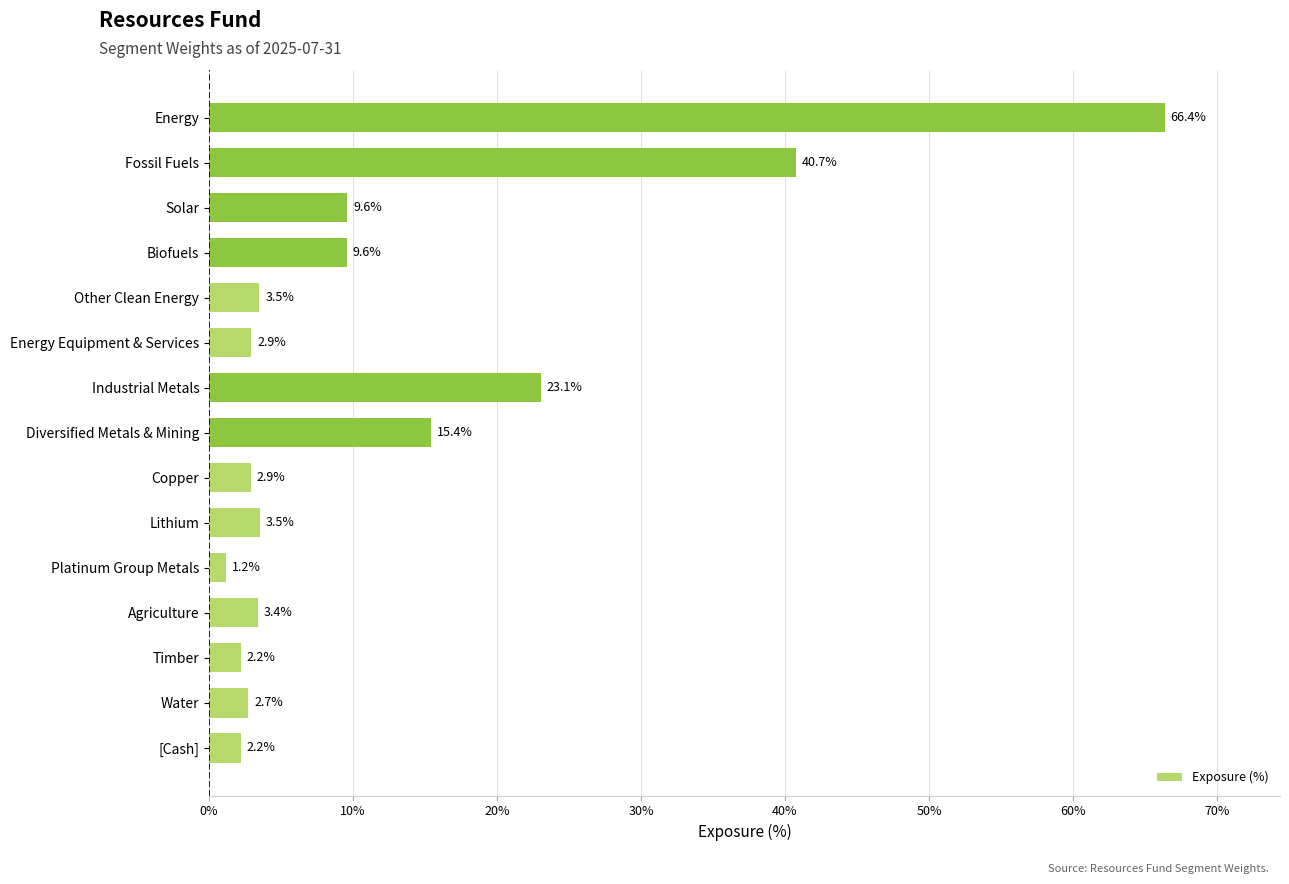

Are the bars grouped side by side (vs. stacked)?

No